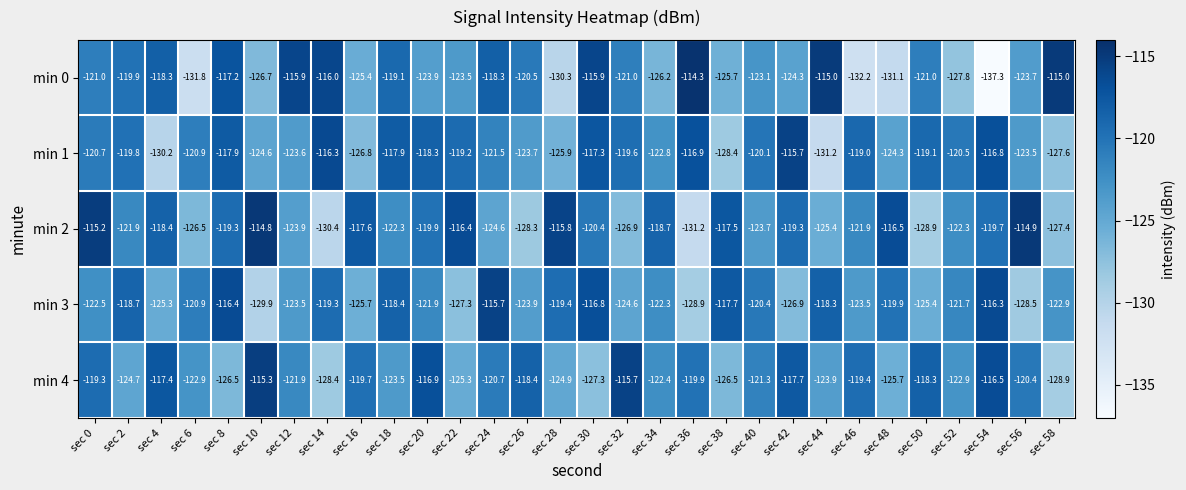

Which series has the largest total across all categories?

min 2